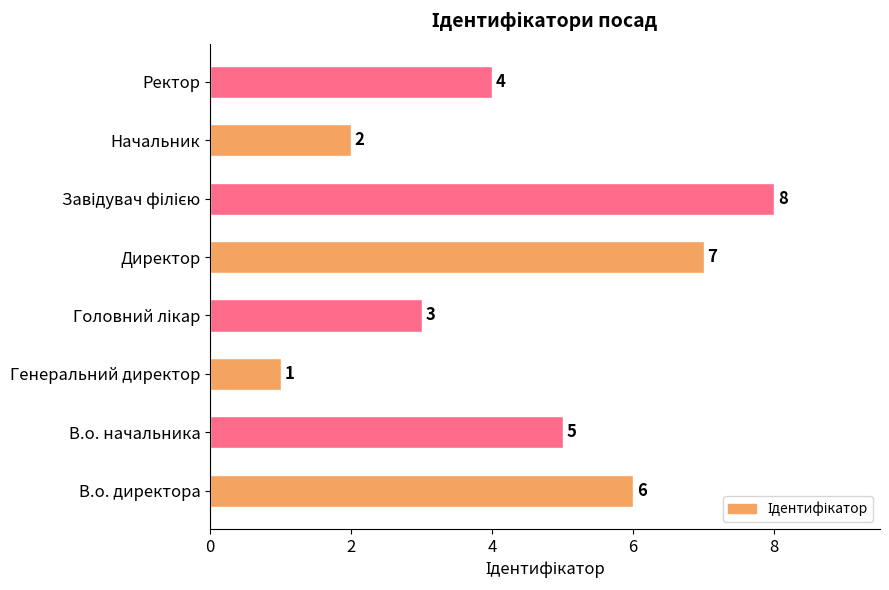

At which category does the chart reach its minimum across all series?

Генеральний директор